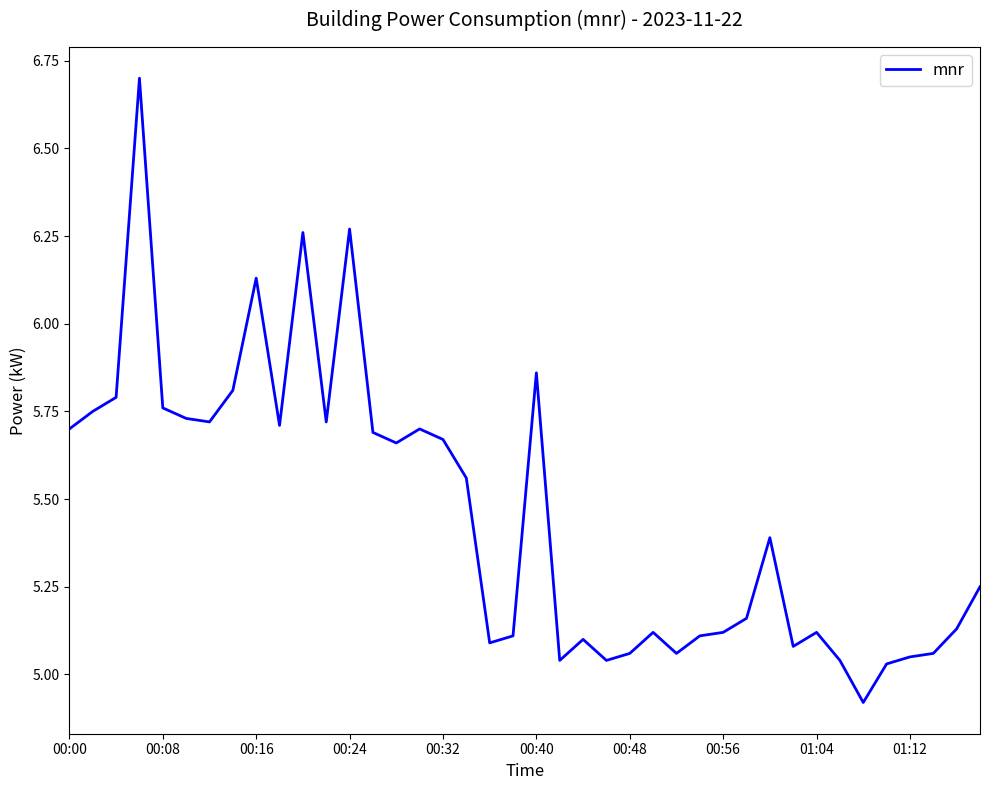

What is the greatest value displayed?

6.7